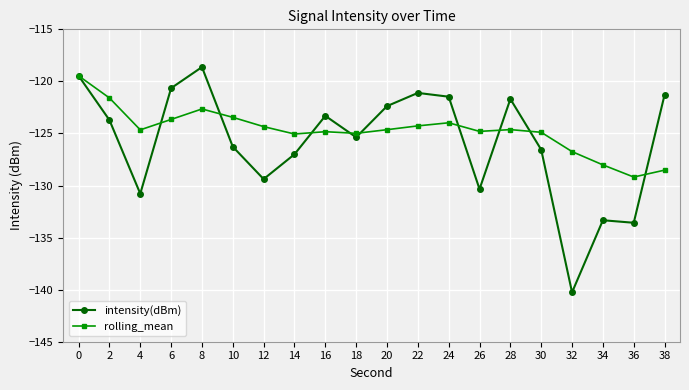

What is the total value across all series at 12?

-253.7